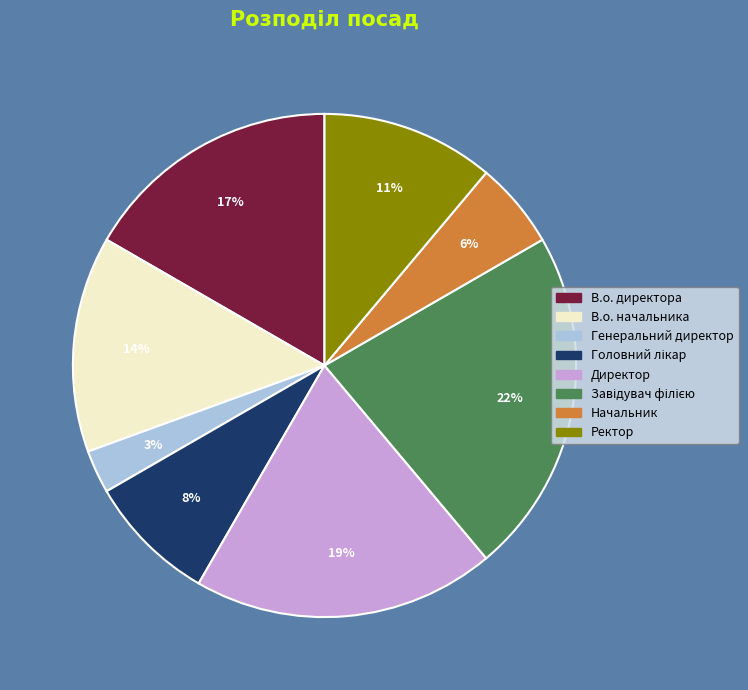

What percentage is the Ректор slice, to the nearest percent?

11%